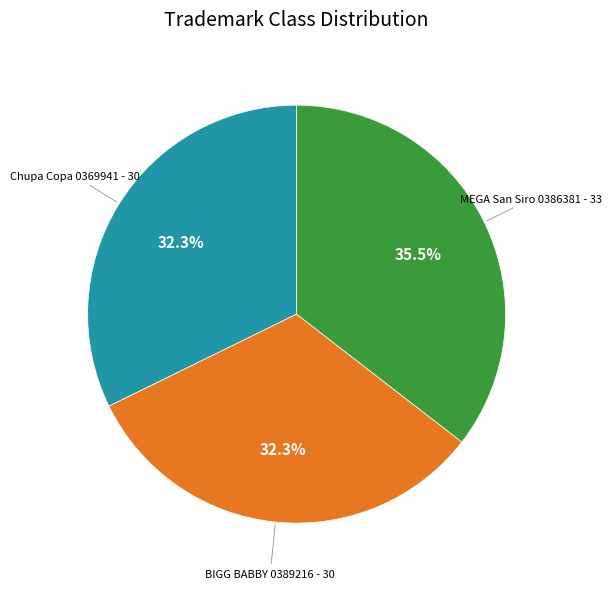

Is there any slice that represents more than half of the pie?

No